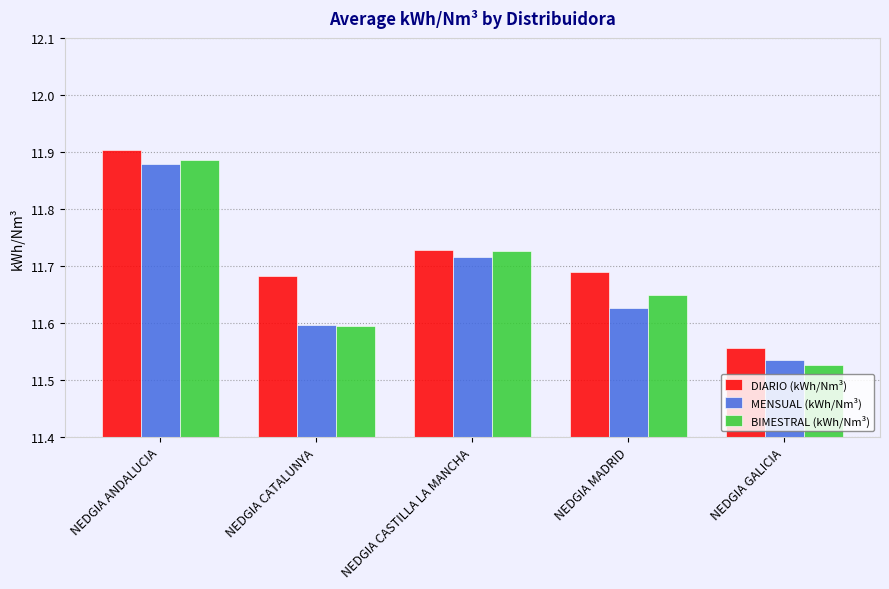

How many bars are there in each group?

3